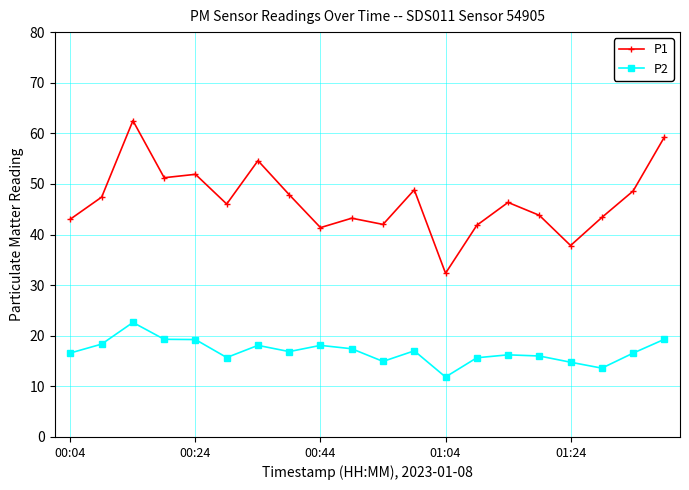

What is the minimum value for P1?

32.4